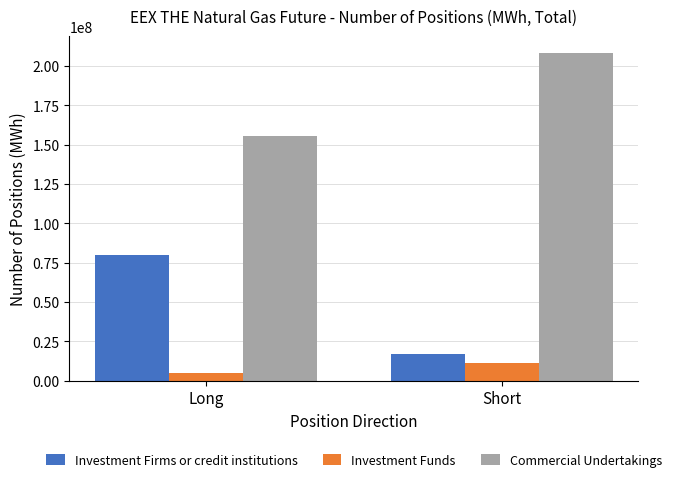

What is the difference between the highest and lowest values at Long?

150421636